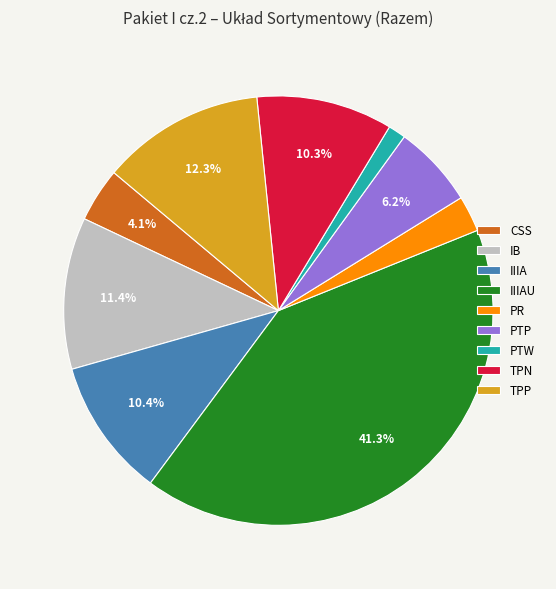

How many slices are in this pie chart?

9